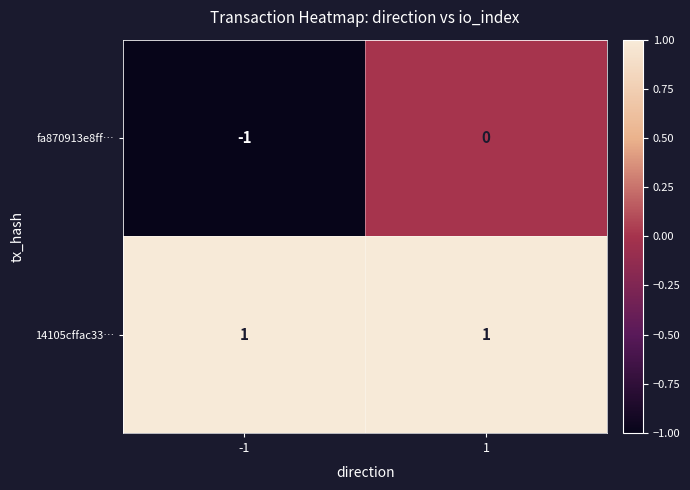

Is it true that fa870913e8ff… equals -1 at 1?

False